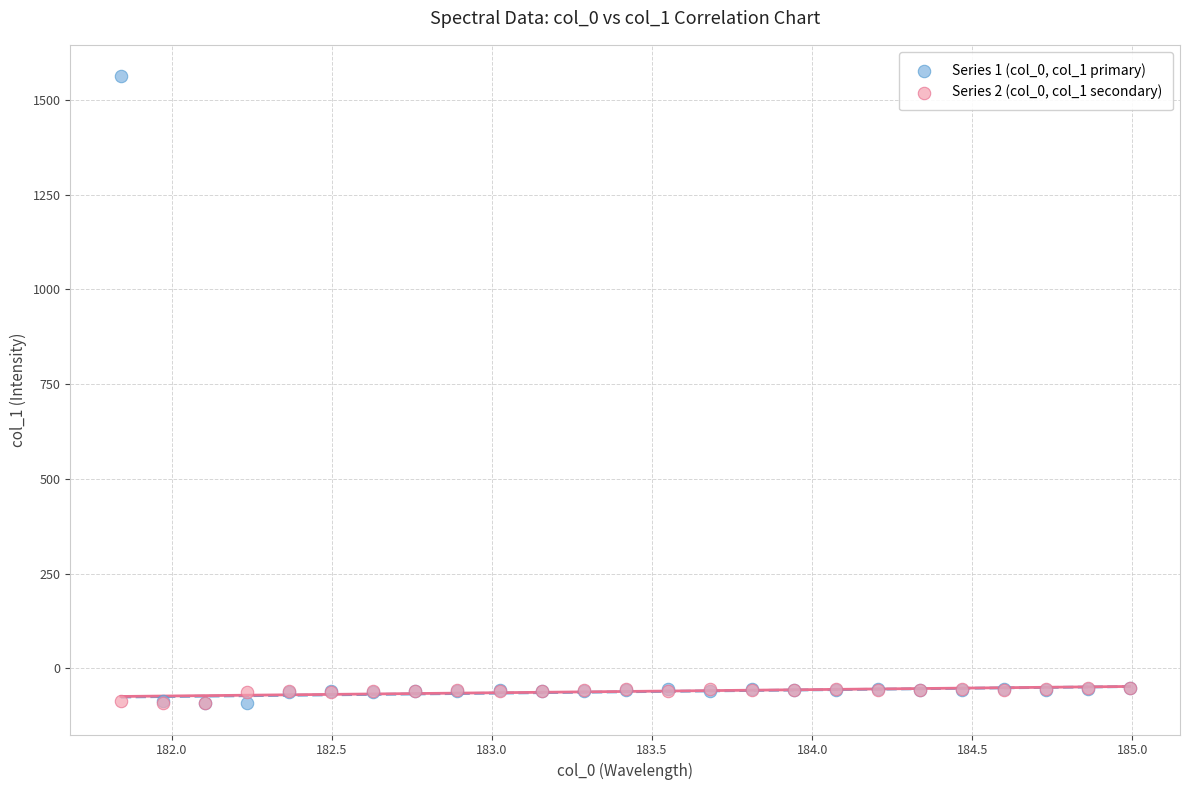

Which series reaches the maximum Y coordinate?

Series 1 (col_0, col_1 primary)